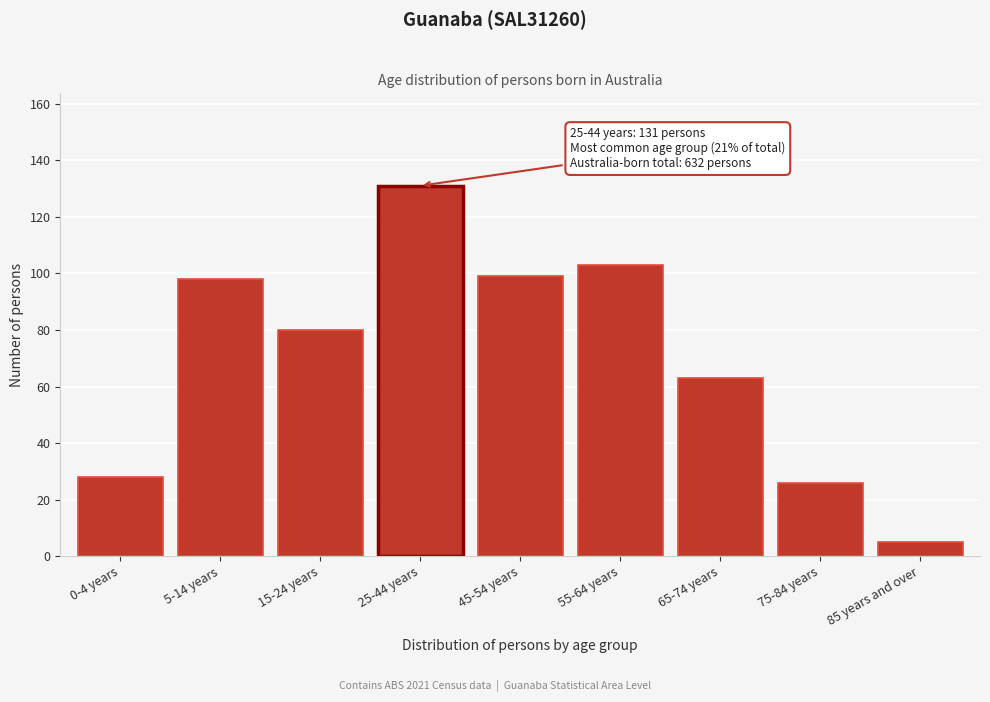

Reading left to right, list all the values displayed in this chart.

0-4 years=28	5-14 years=98	15-24 years=80	25-44 years=131	45-54 years=99	55-64 years=103	65-74 years=63	75-84 years=26	85 years and over=5